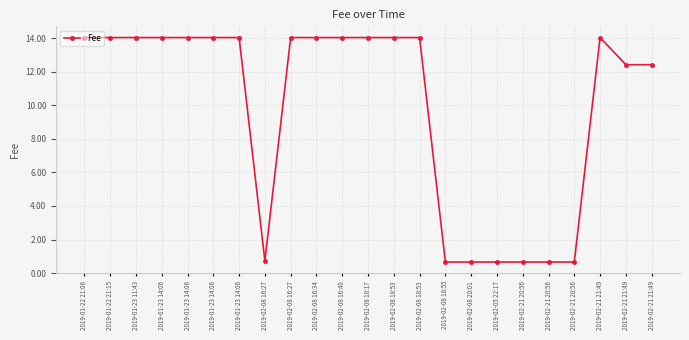

How many data points does each series have?

23